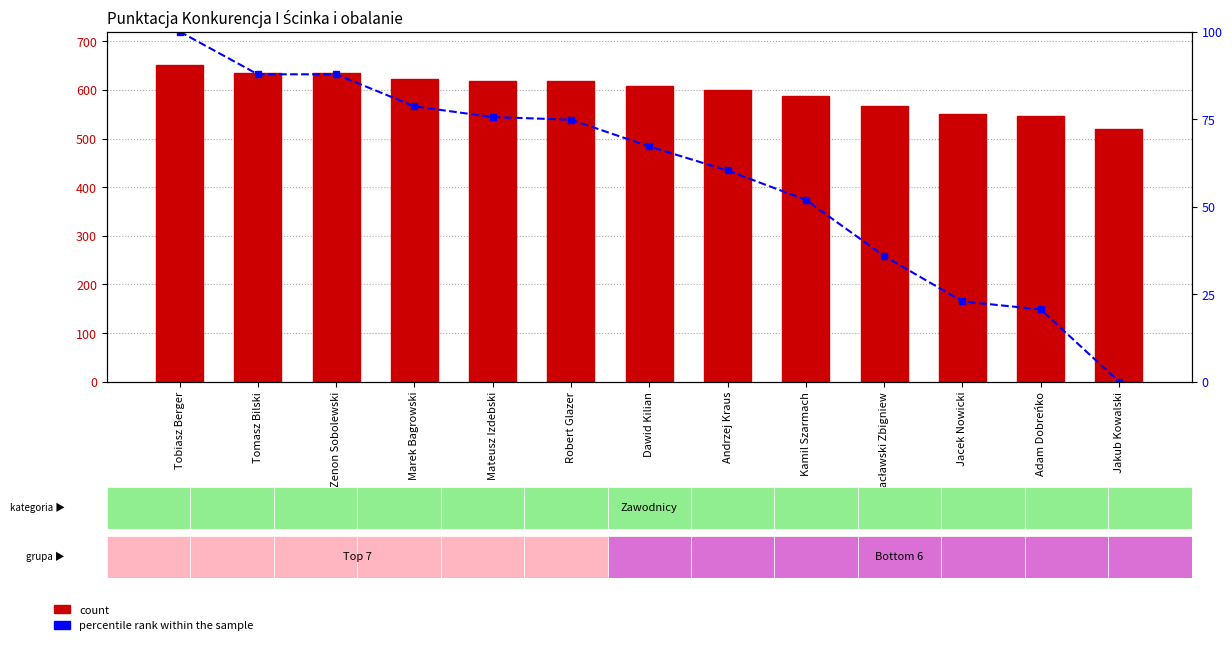

What is the label of the 6th bar from the right?

Andrzej Kraus